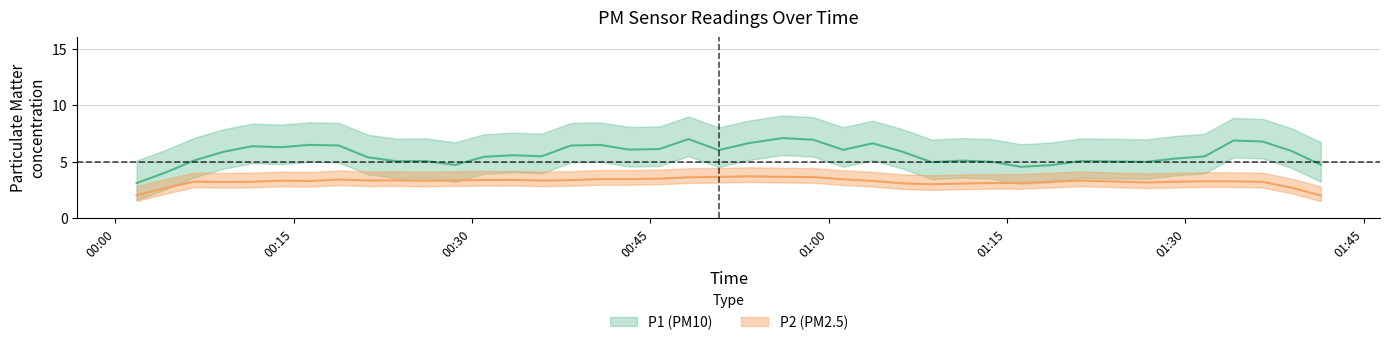

What is the sum of the P2 values at 9 and 10?

6.5